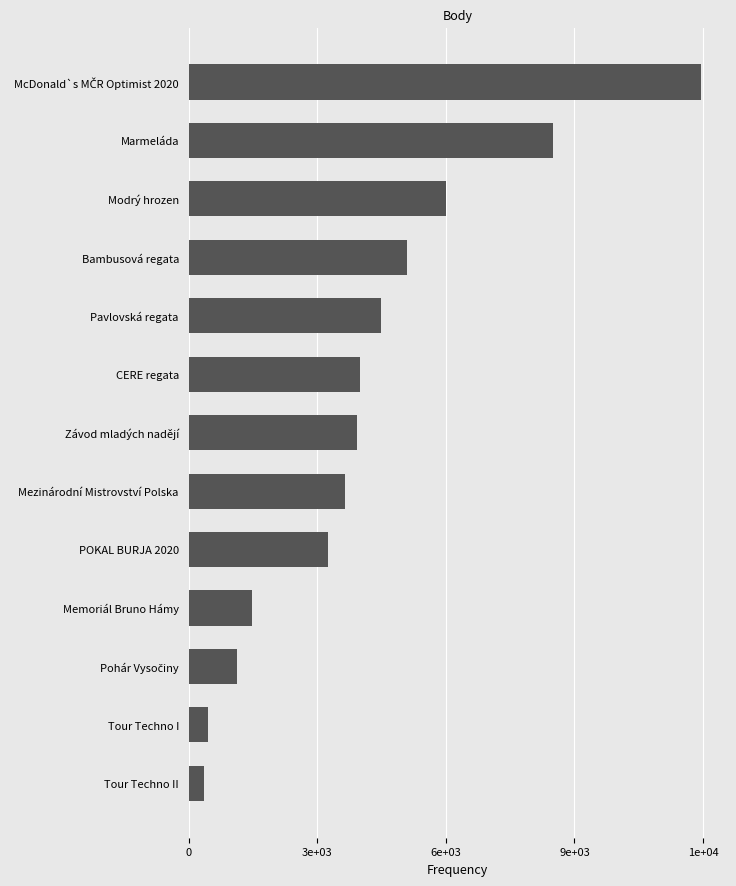

Does the chart contain any negative values?

No